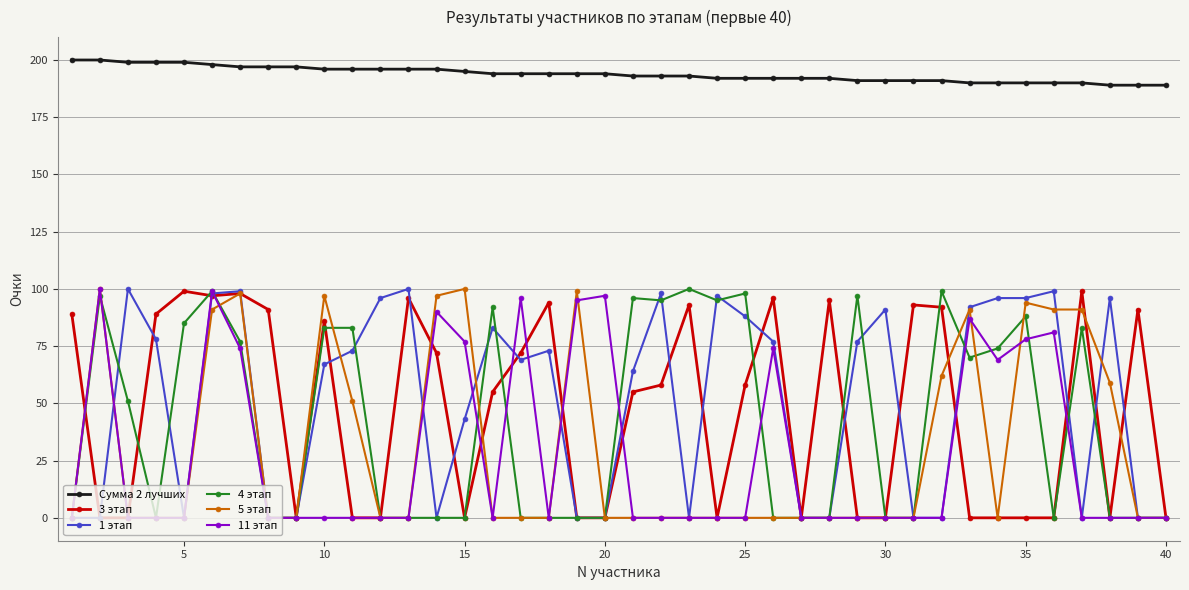

What is the average value of the 3 этап series?

47